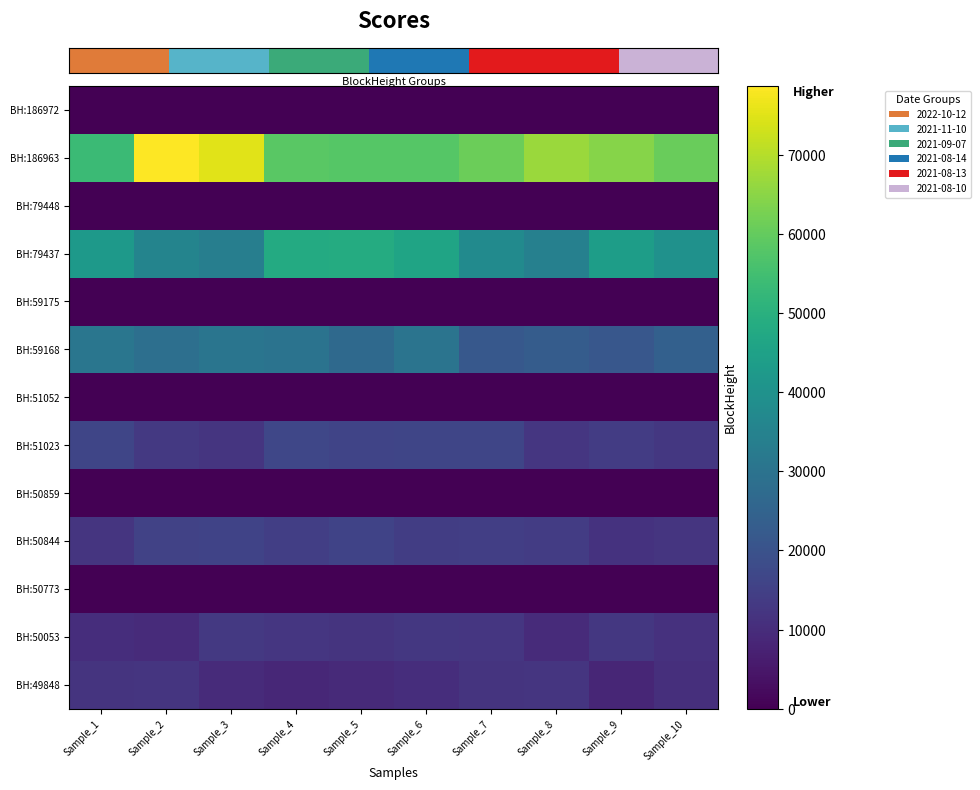

Between Sample_8 and Sample_2, which is larger?

Sample_2